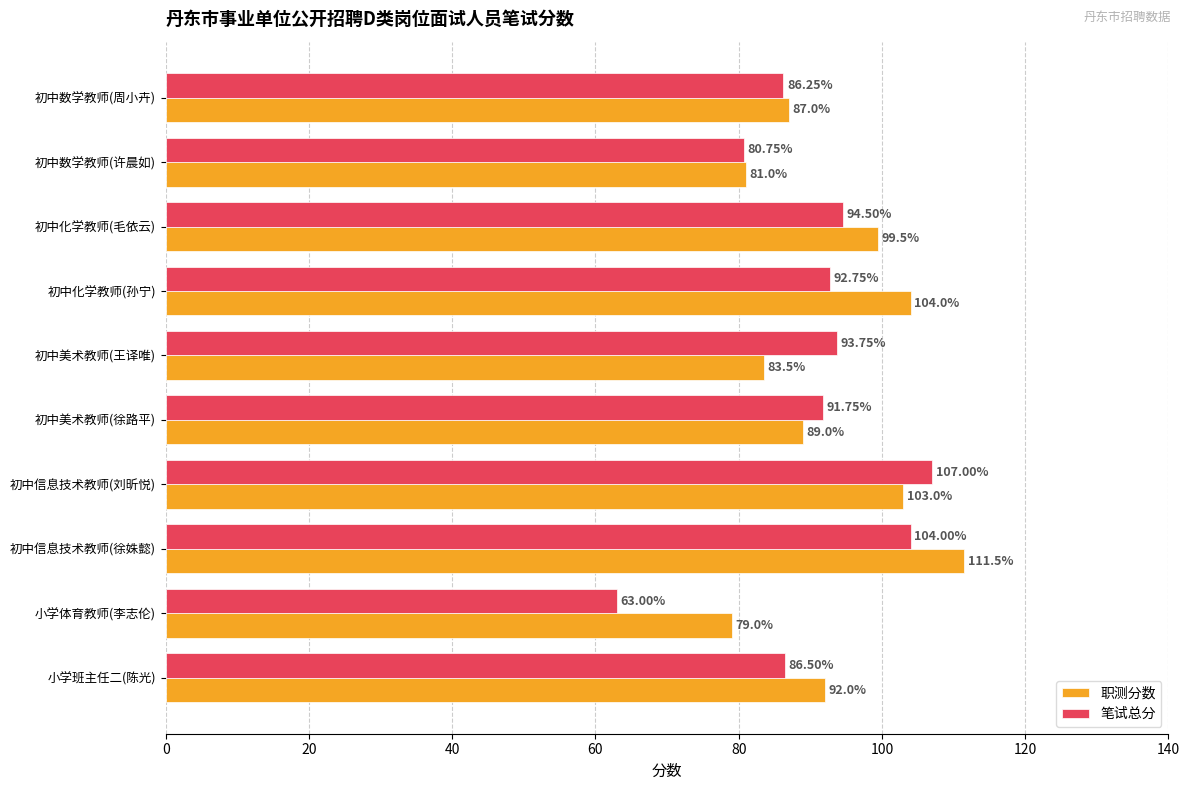

Count the number of categories in the chart.

10